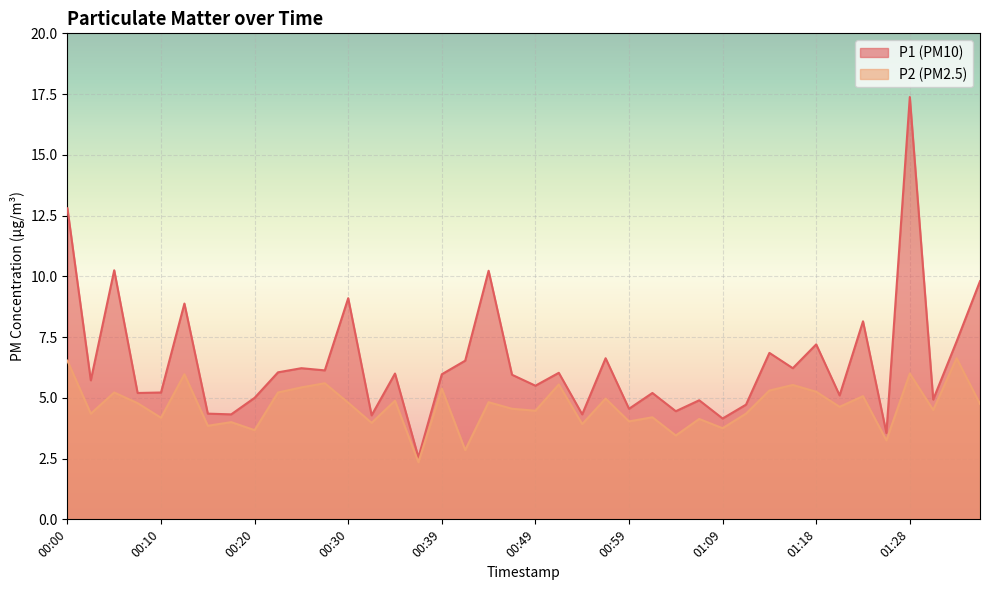

List the series in order of their peak value, highest first.

P1, P2